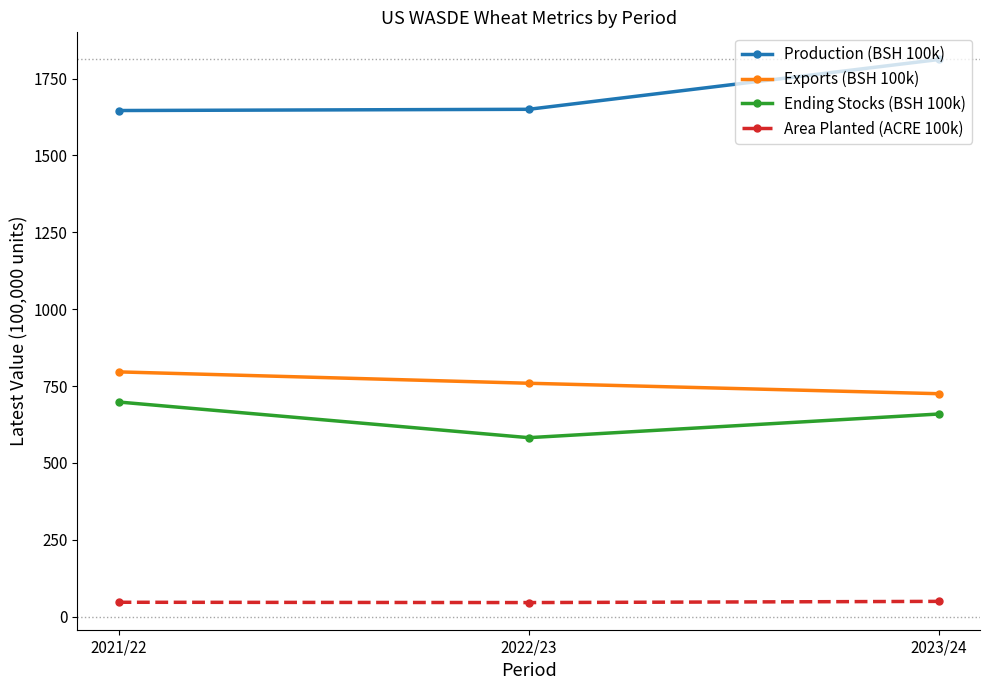

What is the maximum value for Ending Stocks (BSH 100k)?

698.0